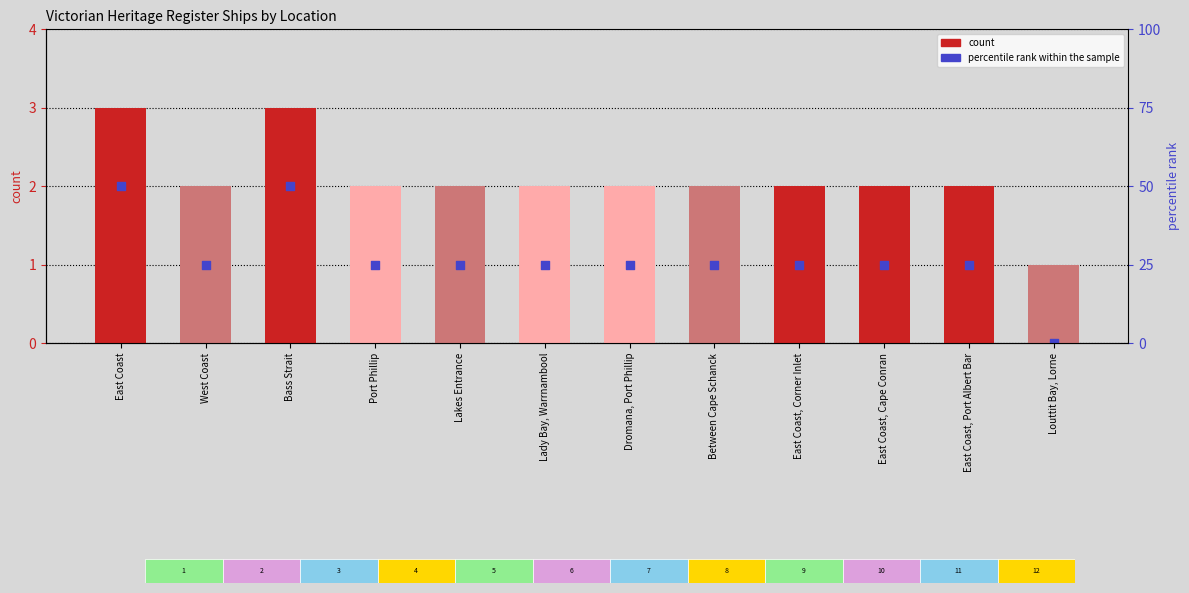

Which series has the widest spread of Y values?

count